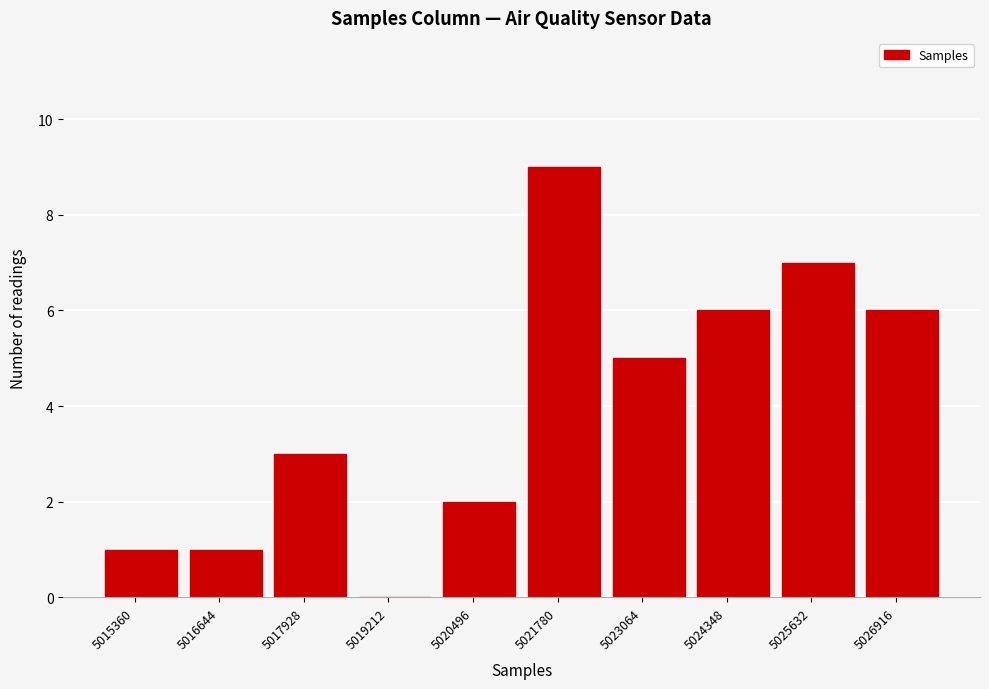

Reading left to right, extract all data points from this chart.

5015360=1	5016644=1	5017928=3	5019212=0	5020496=2	5021780=9	5023064=5	5024348=6	5025632=7	5026916=6